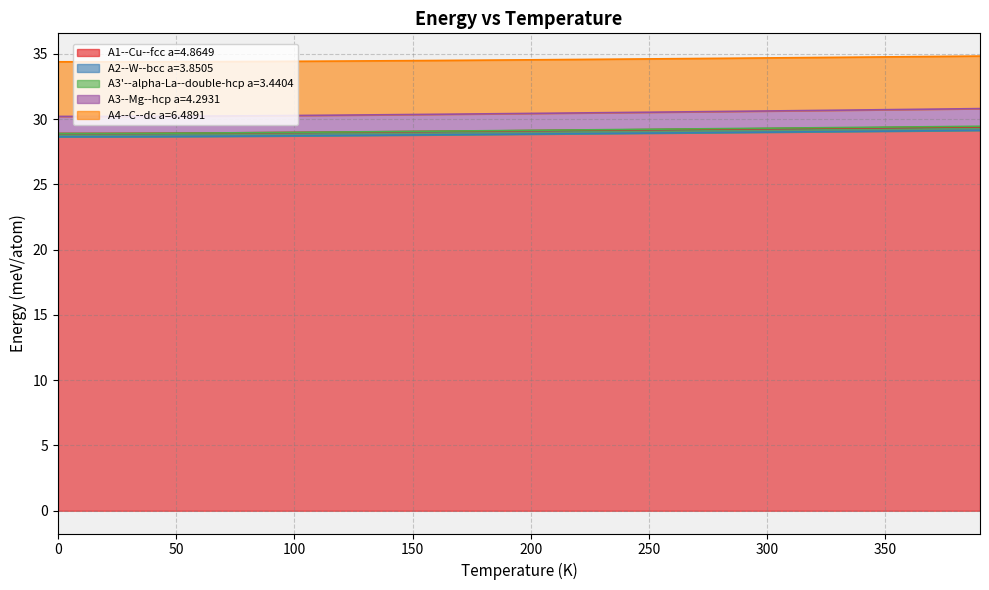

Which category has the highest value across all series?

390